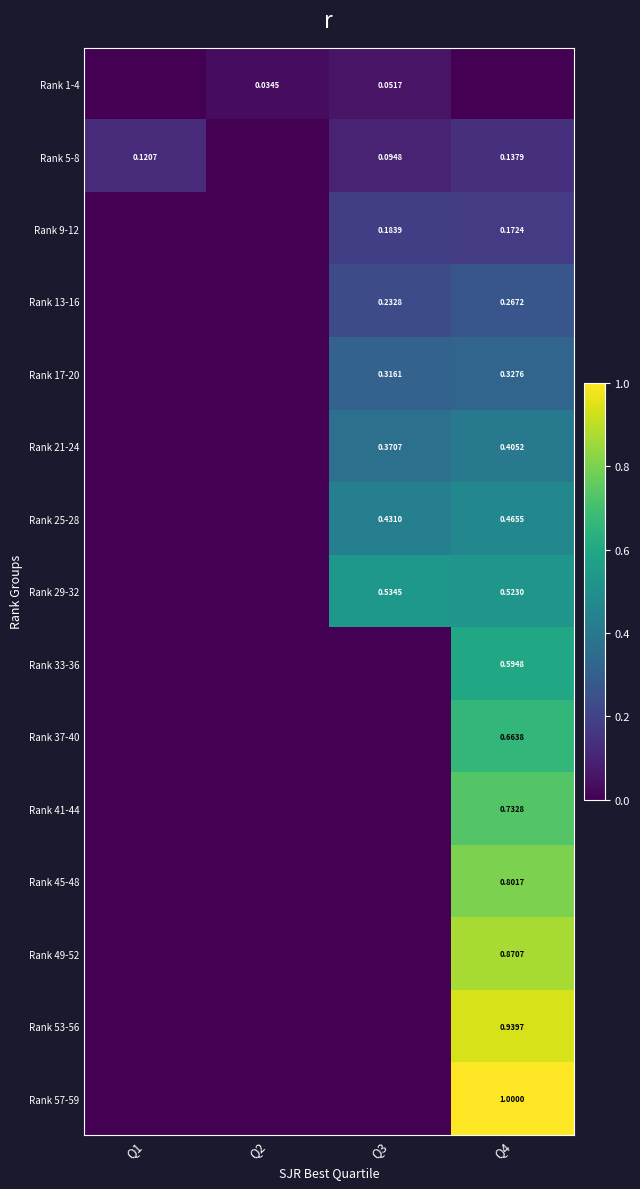

Where is Rank 13-16 nearest to the value 0?

Q1